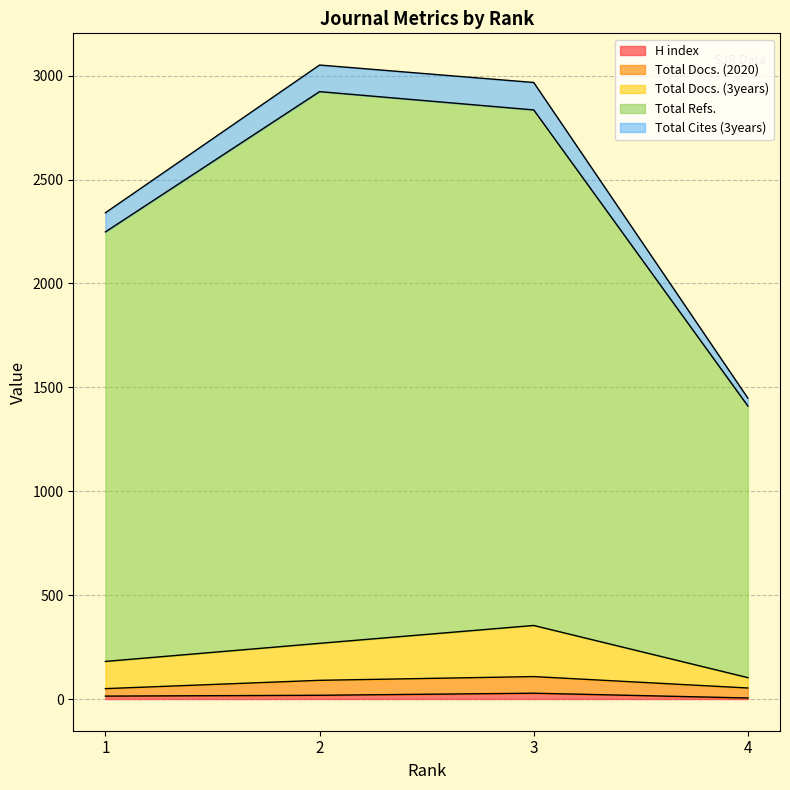

How many lines are shown in the chart?

5